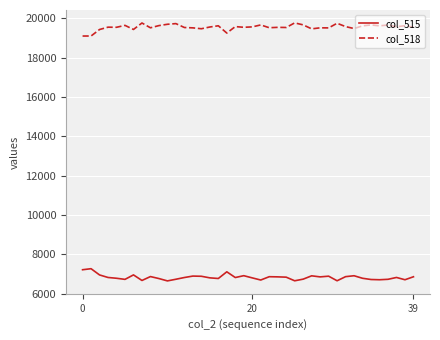

True or false: col_518 and col_515 cross at least once.

False